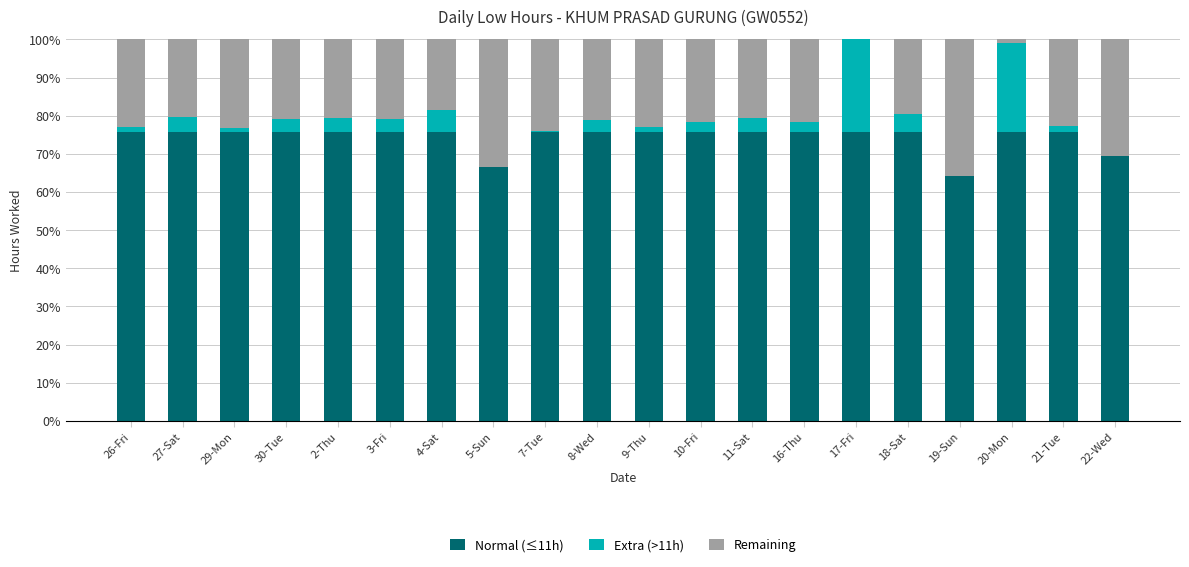

What is the maximum value for Normal (≤11h)?

75.9